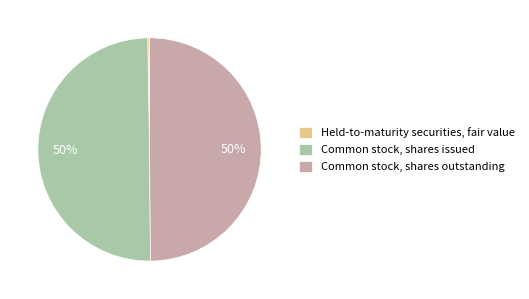

To the nearest percent, what is the average slice percentage?

33%